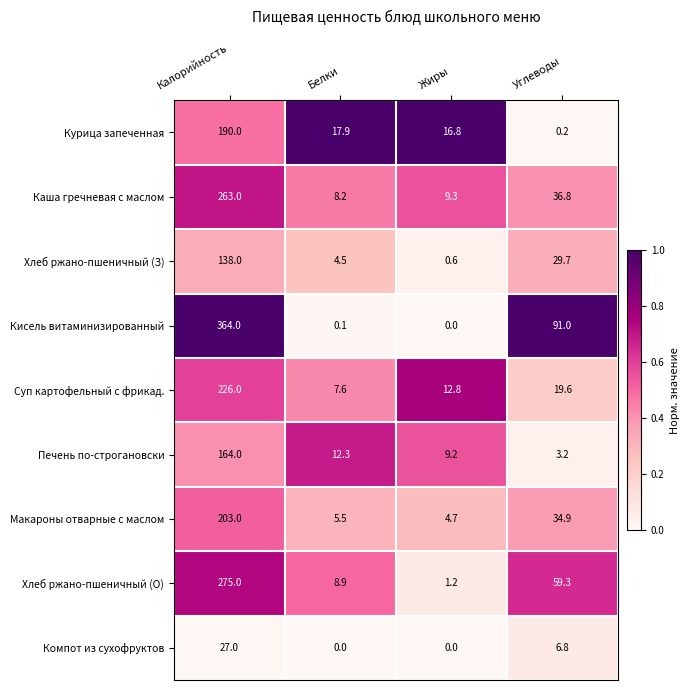

What is the sum of all Кисель витаминизированный values?

455.1